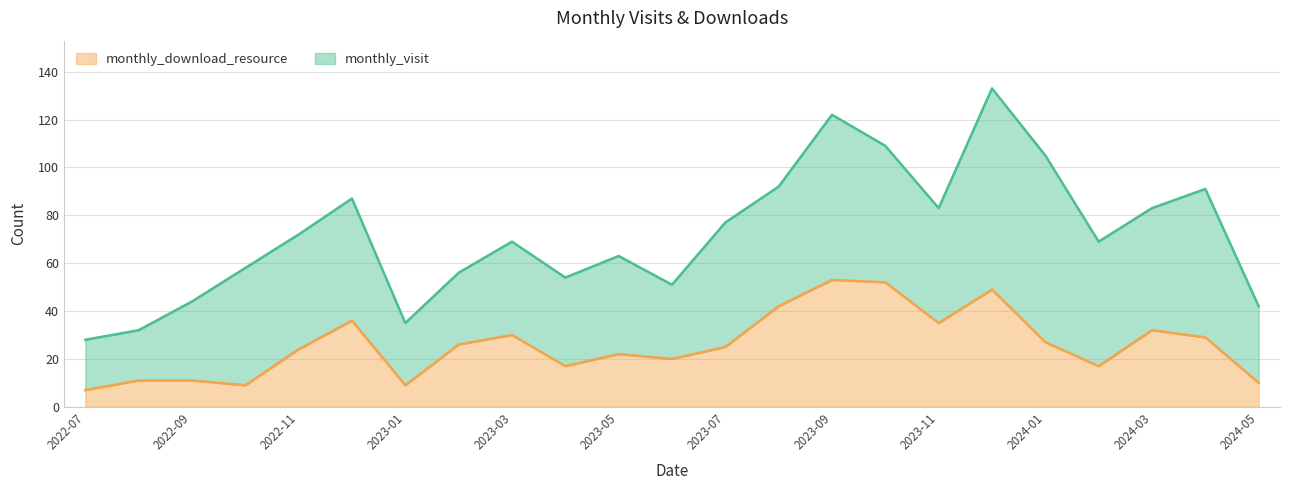

Which has a higher value, 2022-11 or 2023-07?

2023-07